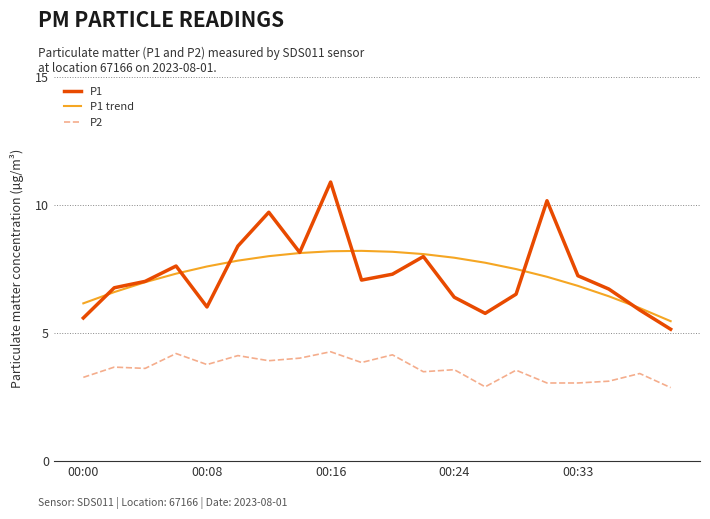

Which series has the largest range (max minus min)?

P1